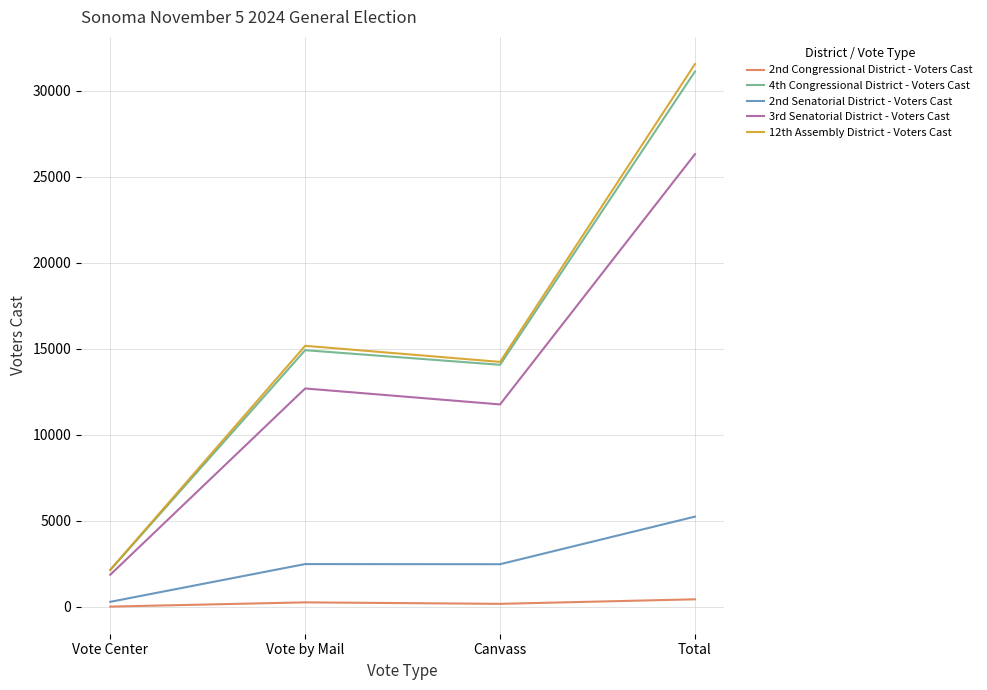

Rank the categories by 12th Assembly District - Voters Cast value from lowest to highest.

Vote Center, Canvass, Vote by Mail, Total